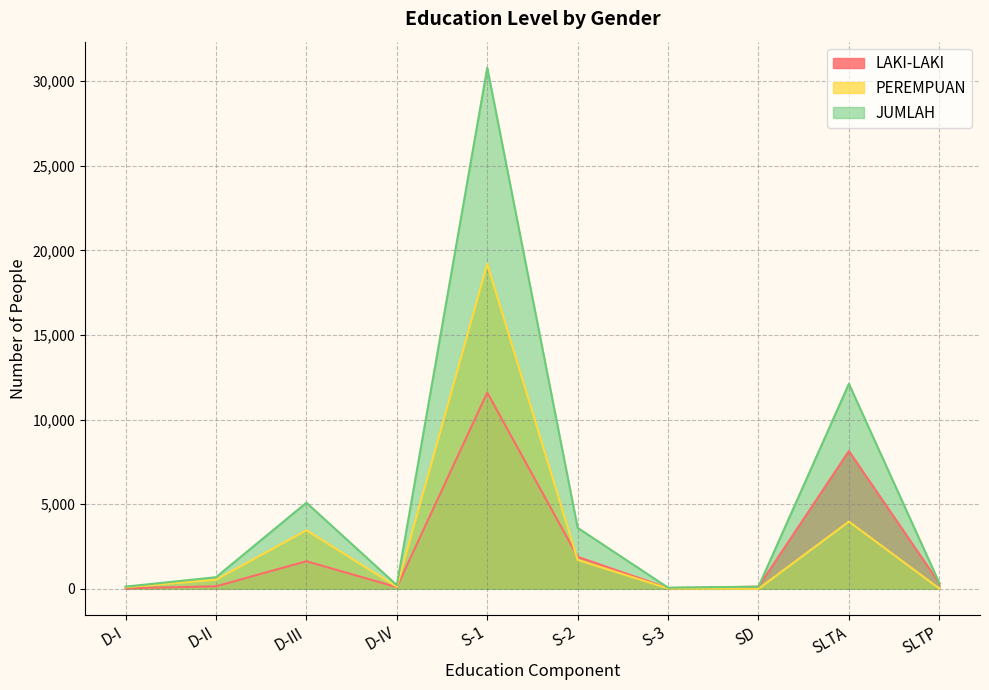

What is the approximate value of PEREMPUAN at D-IV?

119